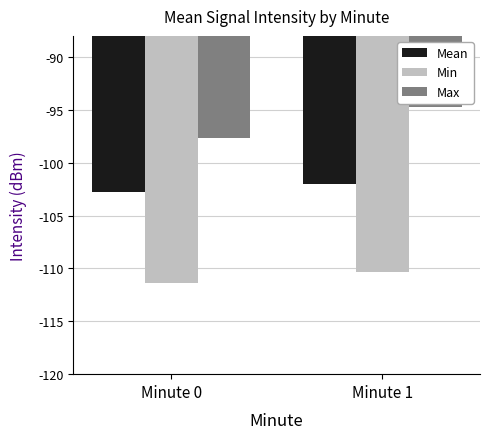

What is the maximum value shown in the chart?

-94.8